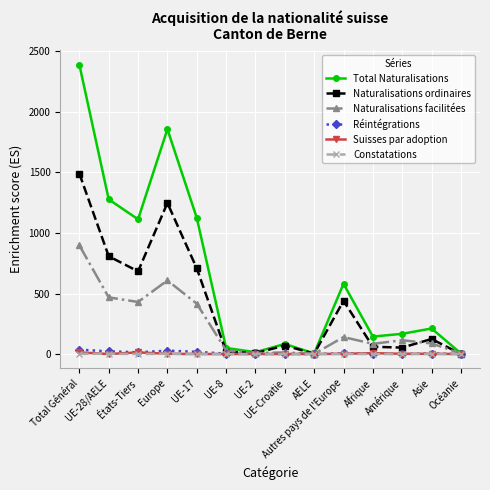

What is the average value of the Naturalisations facilitées series?

236